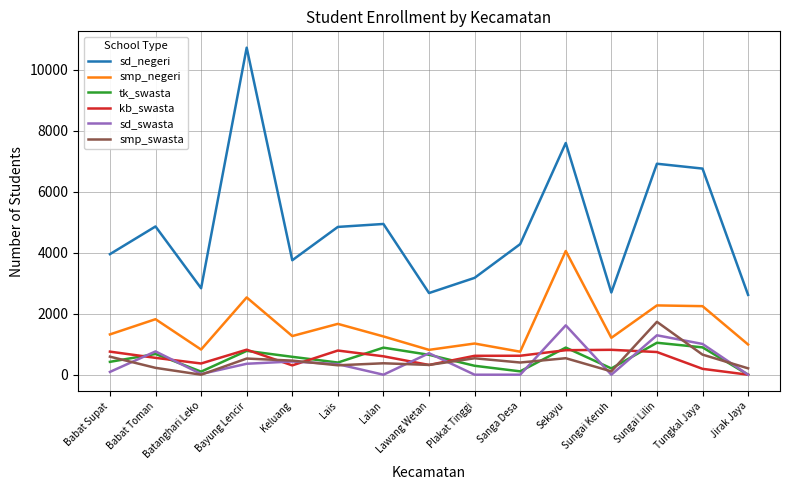

What is the spread (max minus min) of values at Sungai Lilin?

6177